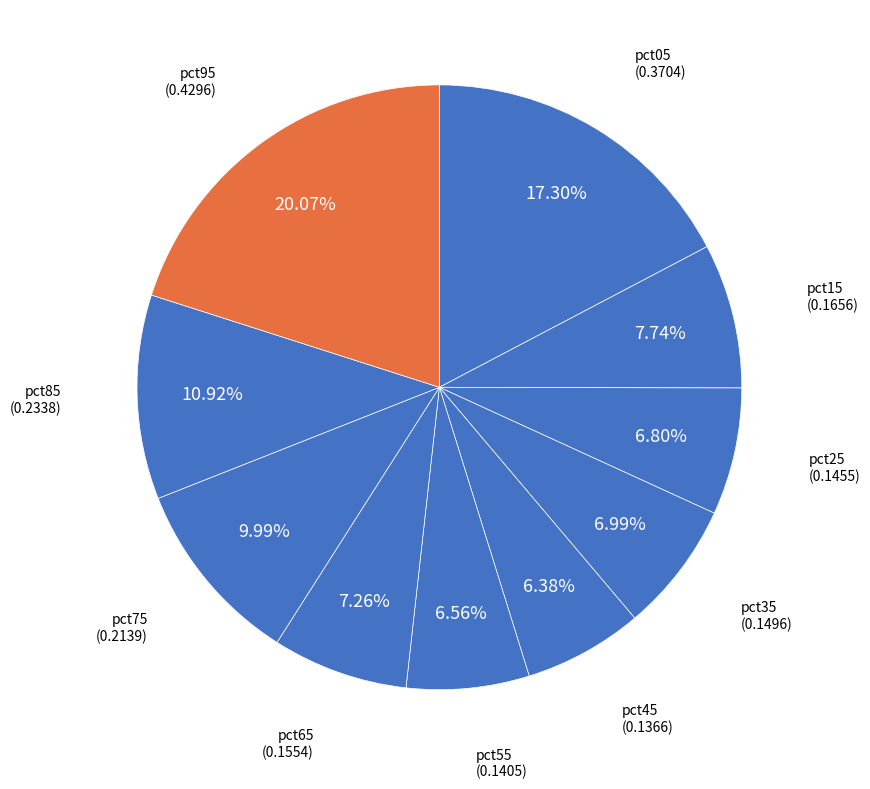

Count the number of slices in the pie.

10